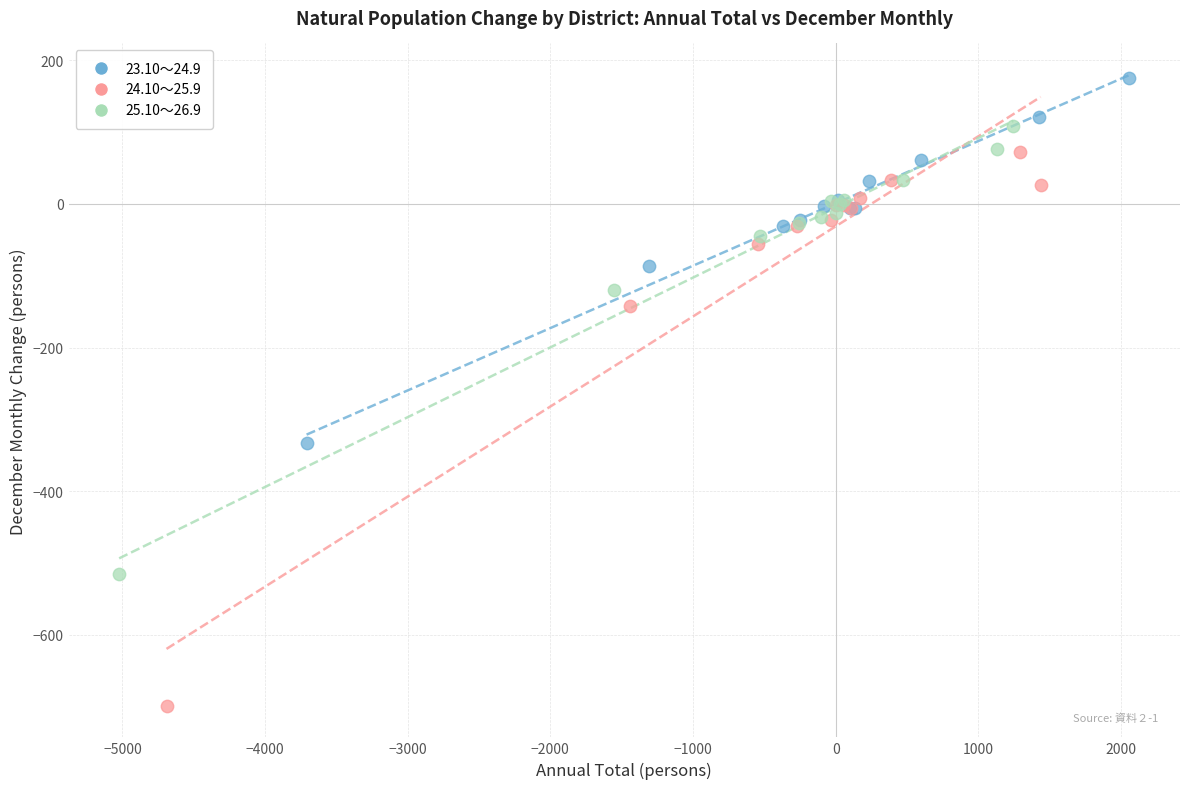

Which series has the widest spread of Y values?

24.10～25.9